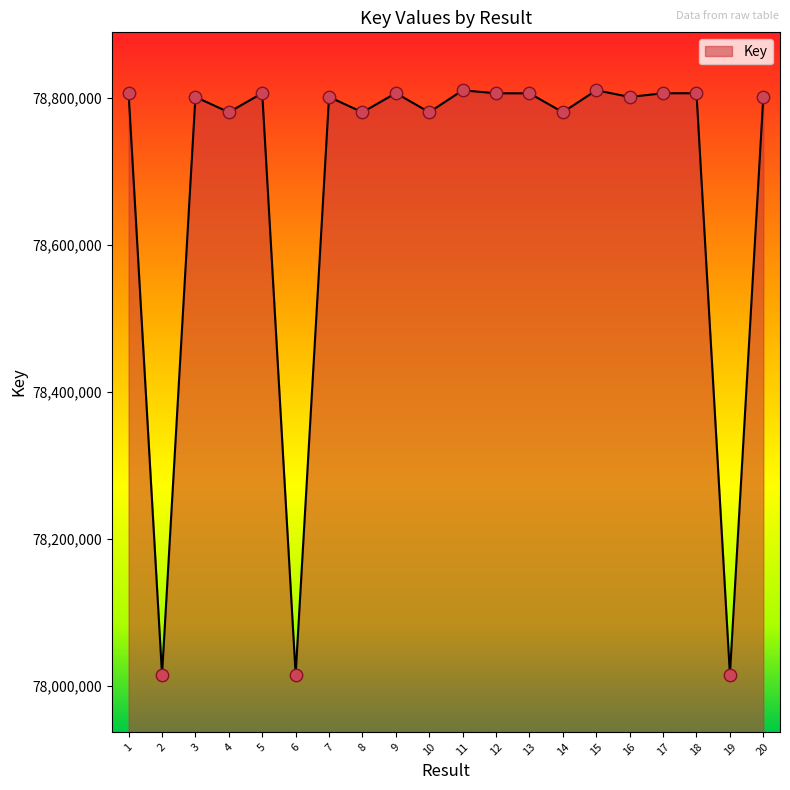

Between 2 and 12, which is larger?

12